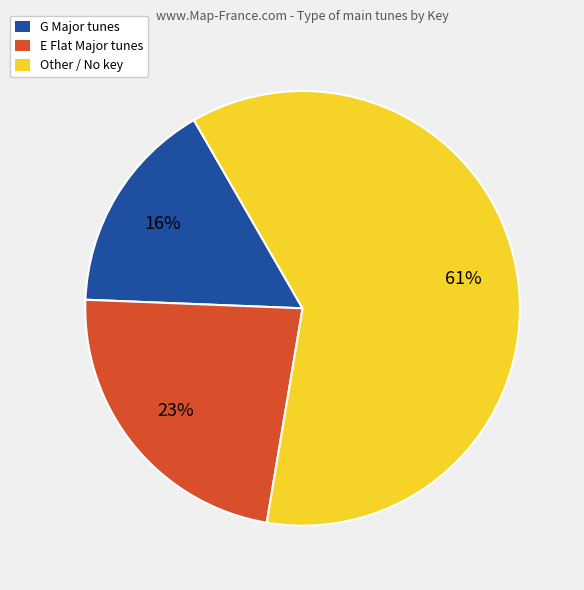

The Other / No key slice represents 48% of the pie. True or false?

False